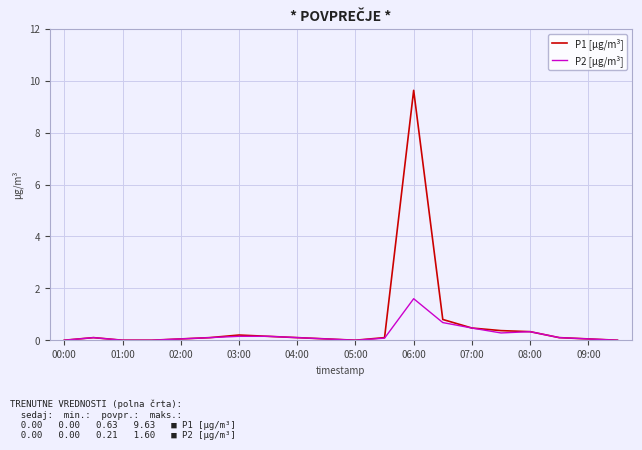

What is the difference between the maximum and minimum values in the P1 [µg/m³] series?

9.6